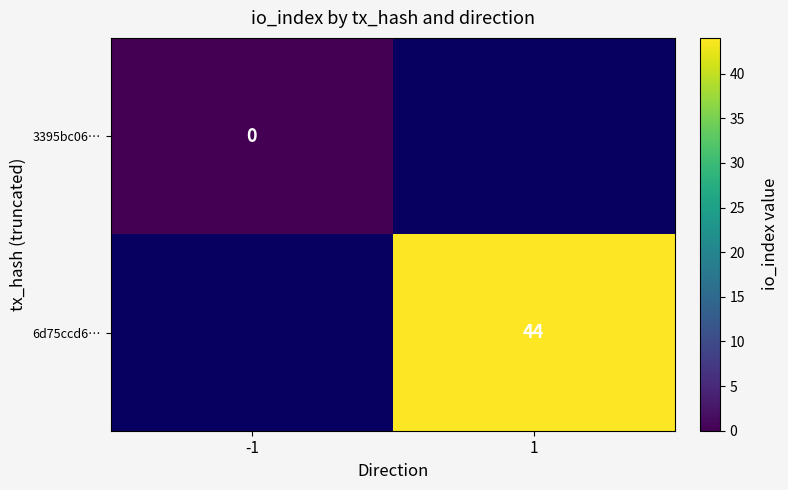

Is the value of 6d75ccd6… at 1 greater than the value of 3395bc06… at -1?

Yes